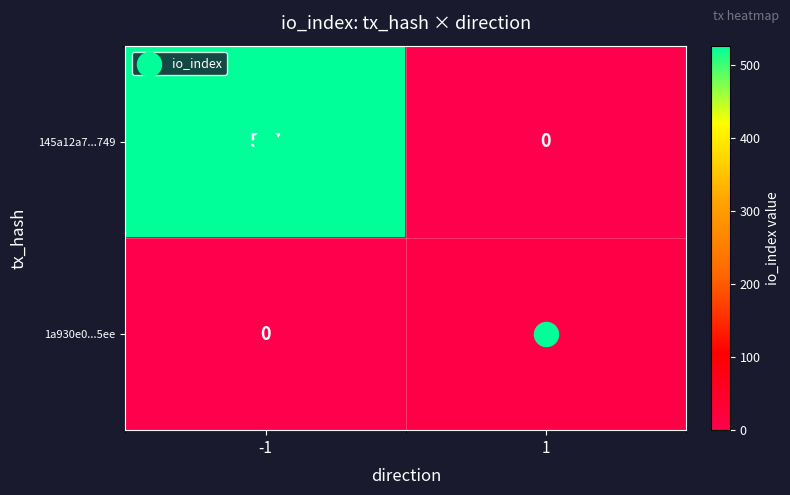

At which category does the chart reach its peak across all series?

-1